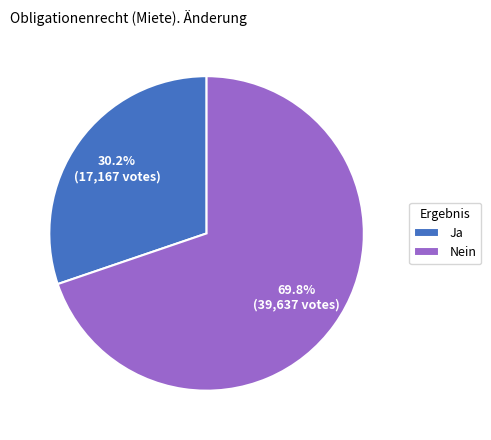

Does Nein represent more than half of the total?

Yes